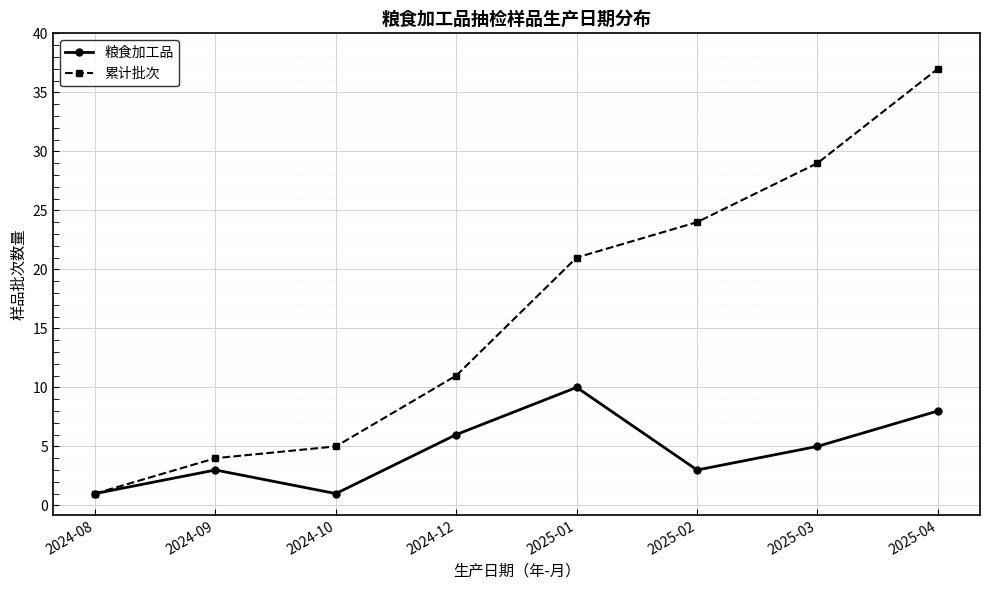

What is the maximum value shown in the chart?

37